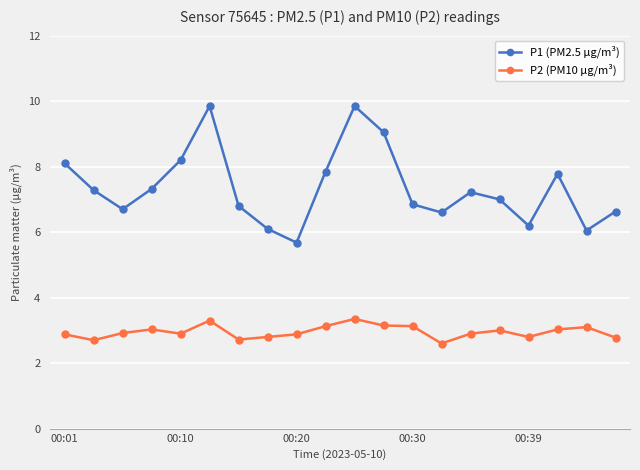

How many data points does each series have?

20